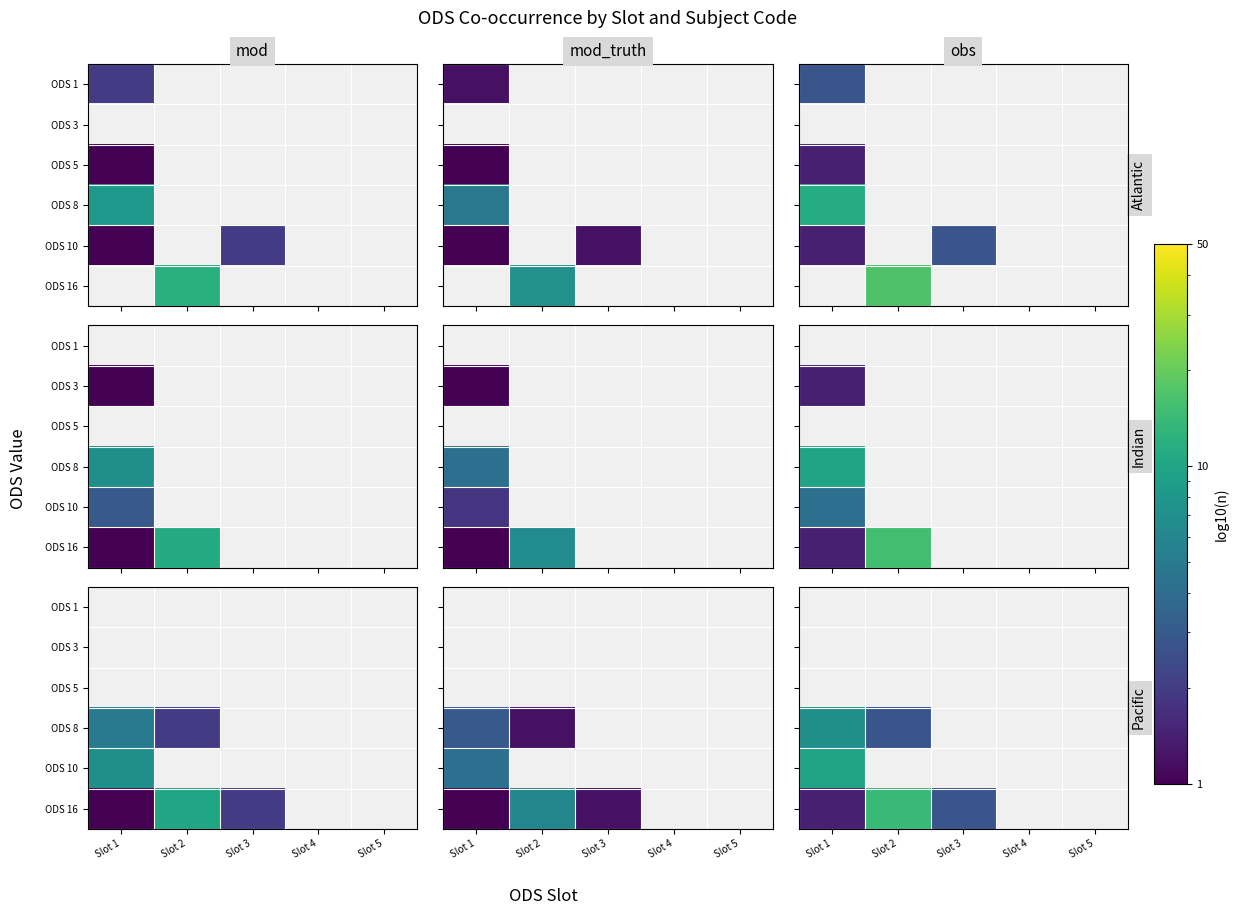

Is it true that ODS 8 equals 1.8 at Slot 1?

False